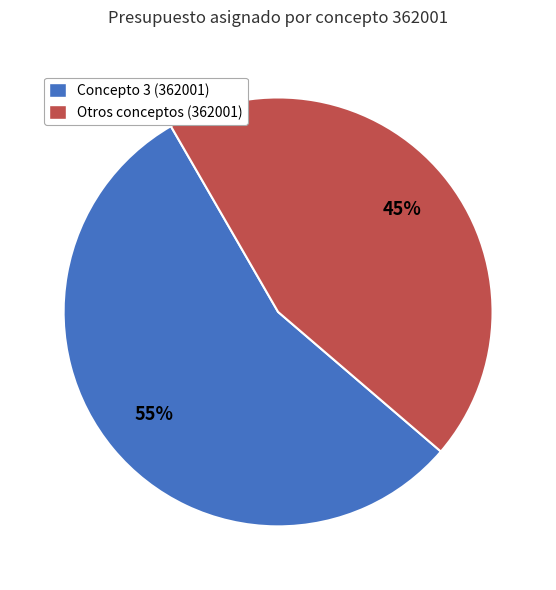

To the nearest percent, what is the average slice percentage?

50%